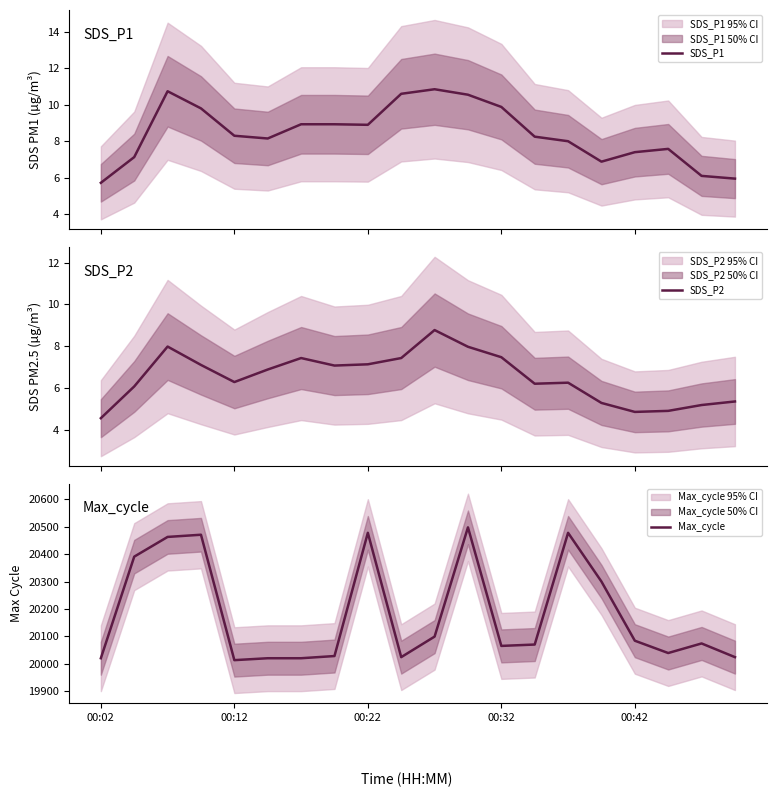

What is the minimum value shown in the chart?

4.5